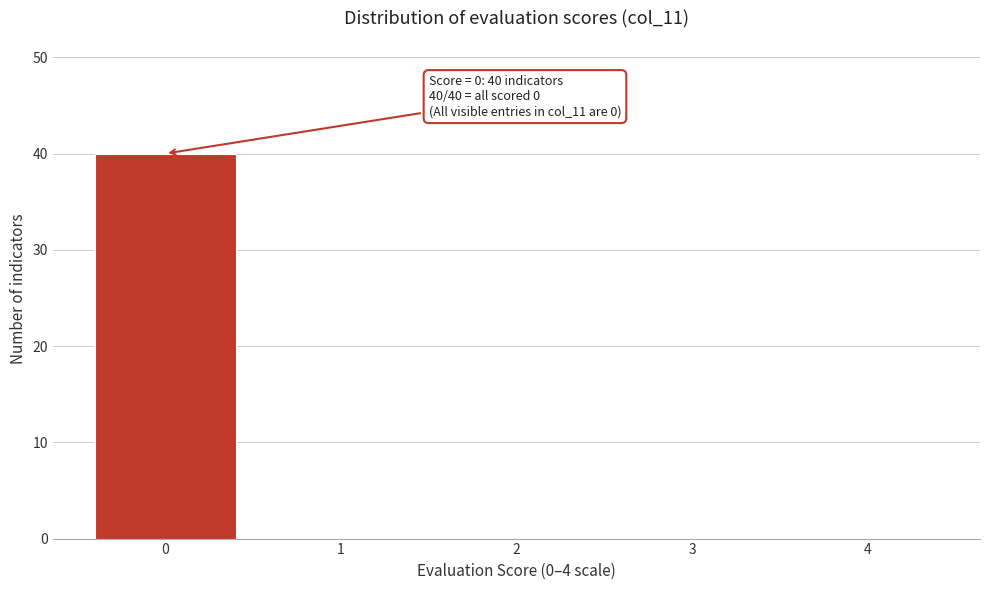

Reading left to right, extract all data points from this chart.

0=40	1=0	2=0	3=0	4=0